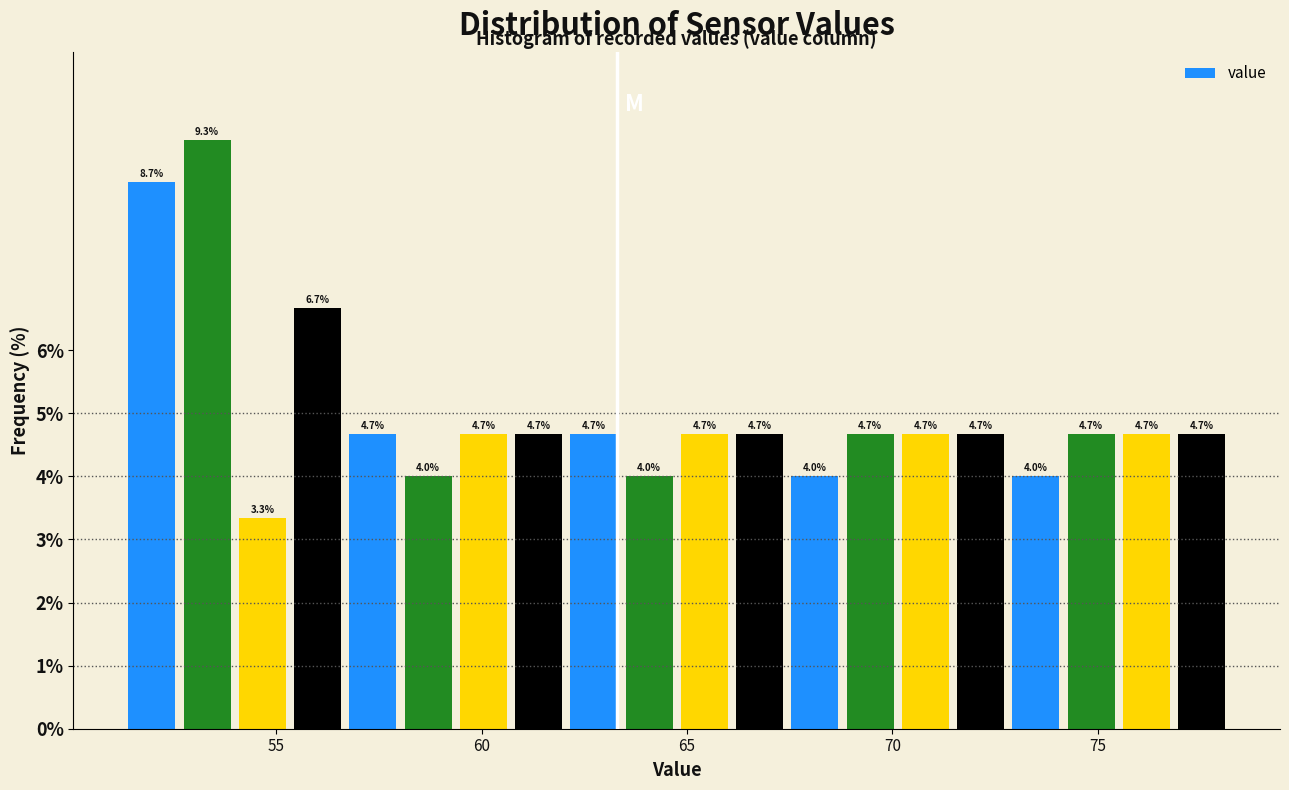

Around what value on the x-axis is the tallest bar? Give the approximate position of its centre, as read against the axis.

53.5